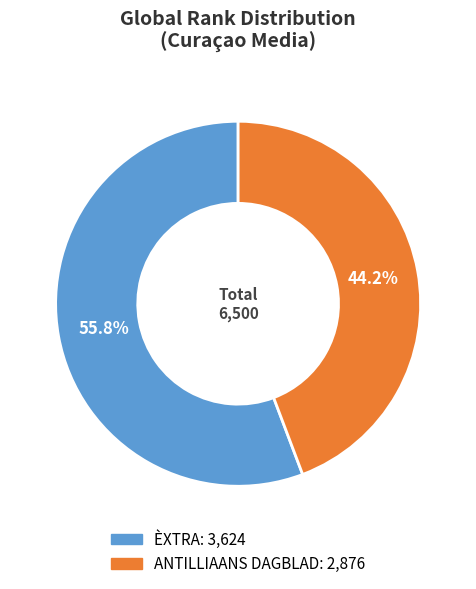

What percentage is the ÈXTRA slice, to the nearest percent?

56%